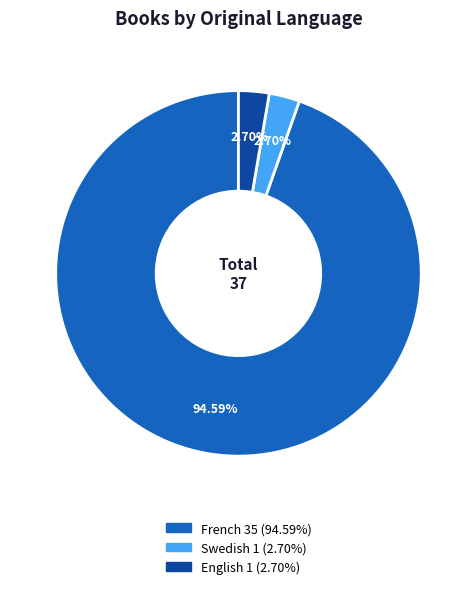

What percentage is the French slice, to the nearest percent?

95%